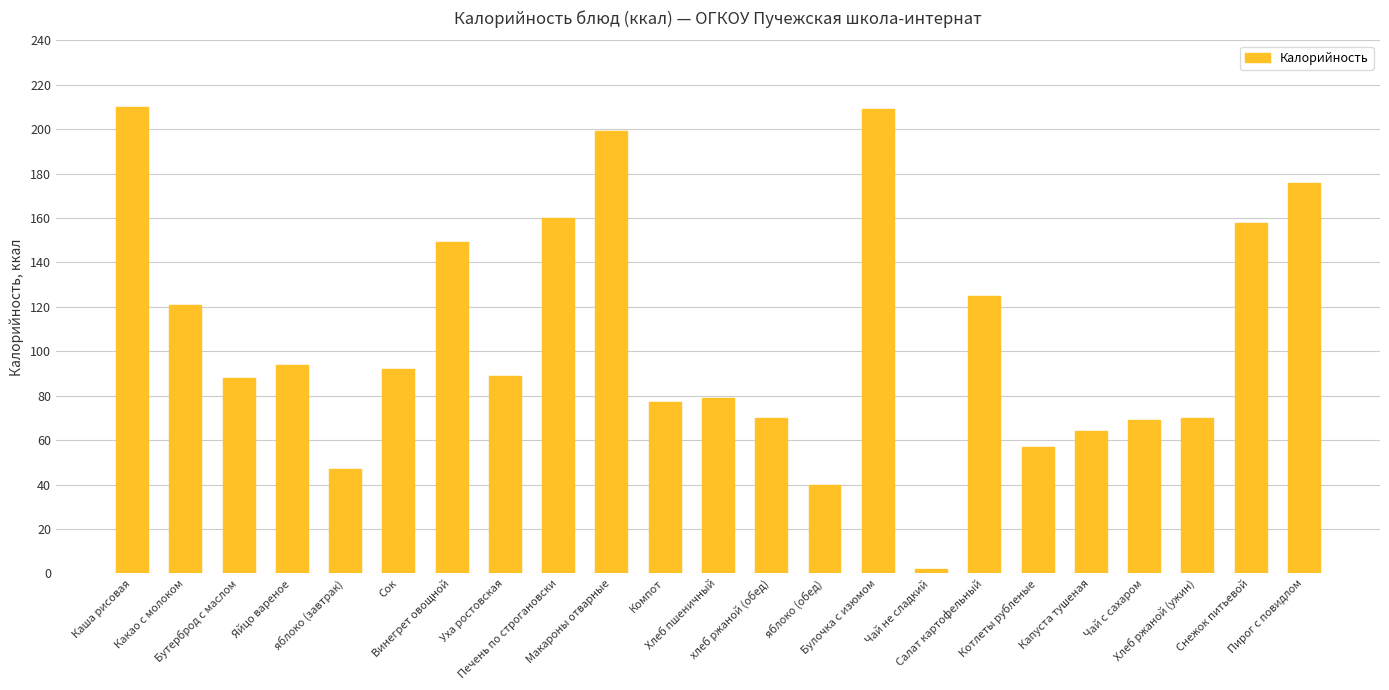

What is the change in value from яблоко (завтрак) to Печень по строгановски?

+113